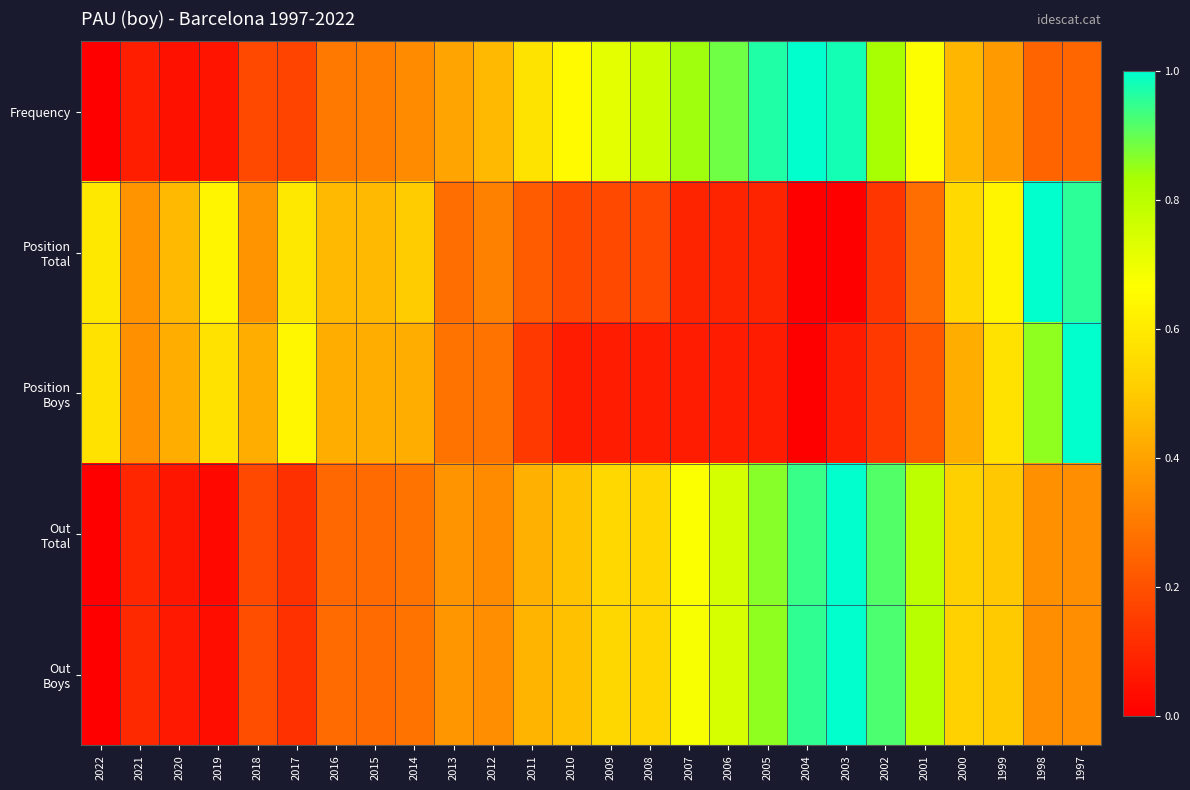

Which category has the lowest value across all series?

2022